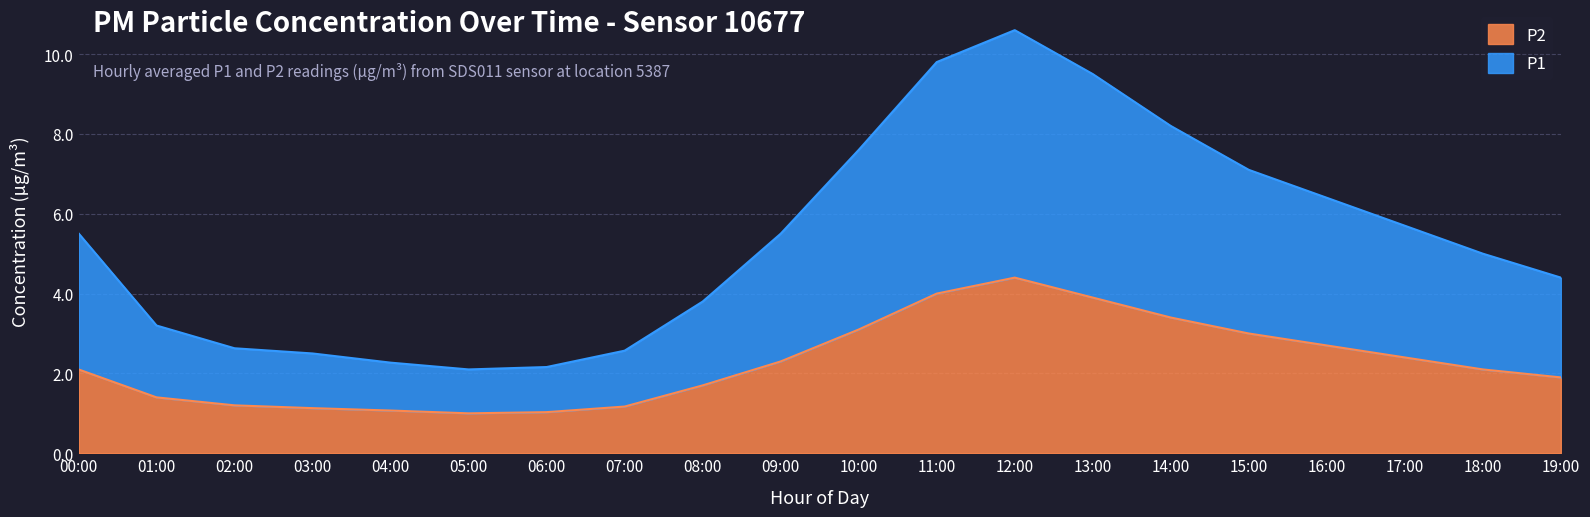

True or false: P1 and P2 intersect in this chart.

False